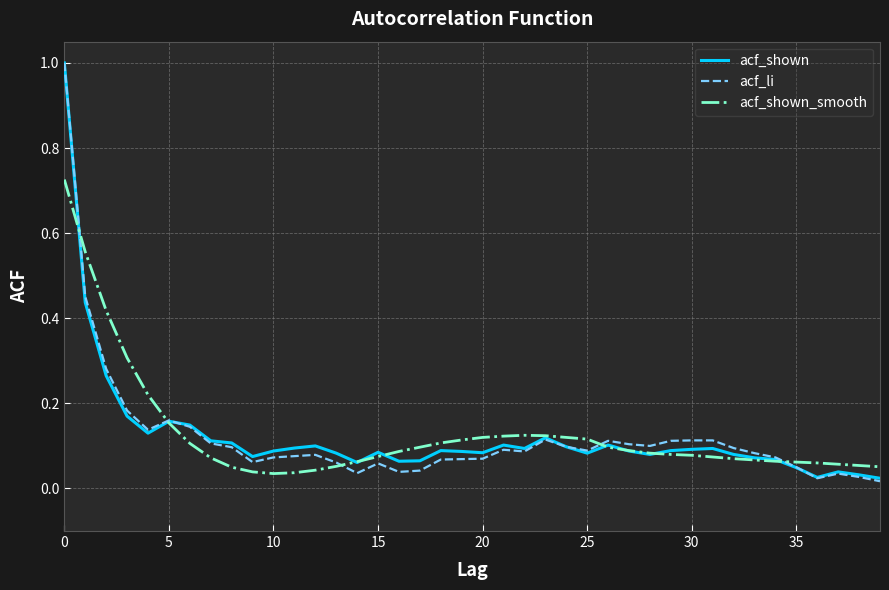

Which series has the widest spread of values?

acf_li